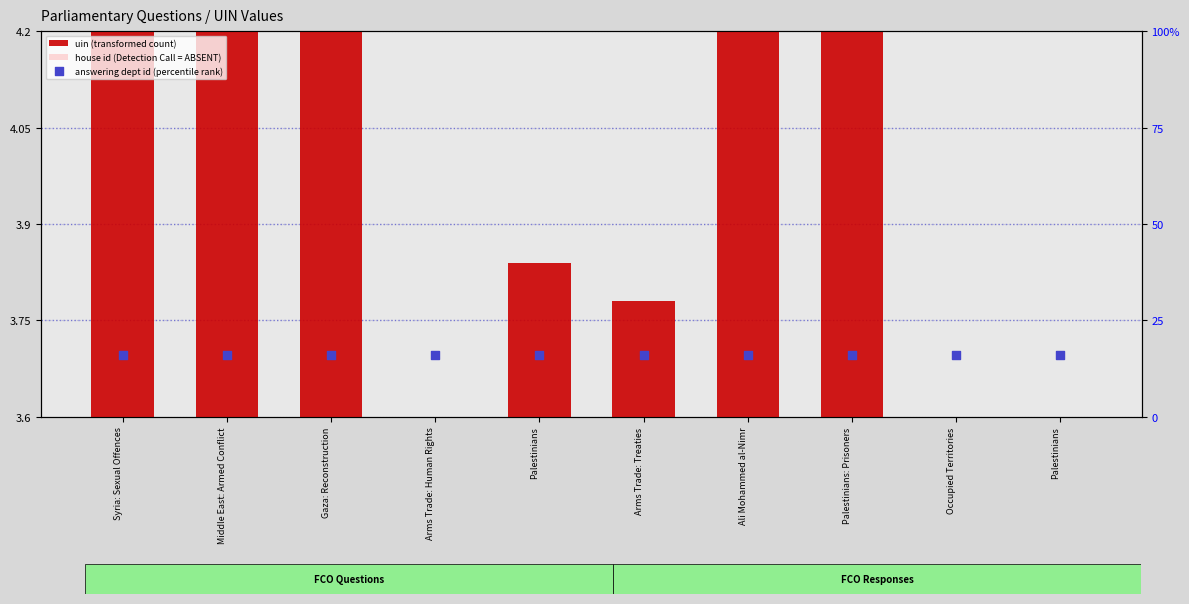

What are all the series names shown in the legend?

uin (transformed count), house id (Detection Call = ABSENT), answering dept id (percentile rank)